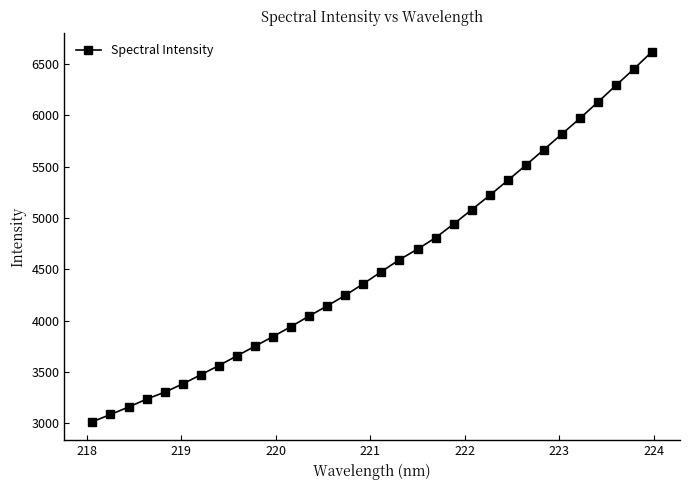

How many lines are shown in the chart?

1